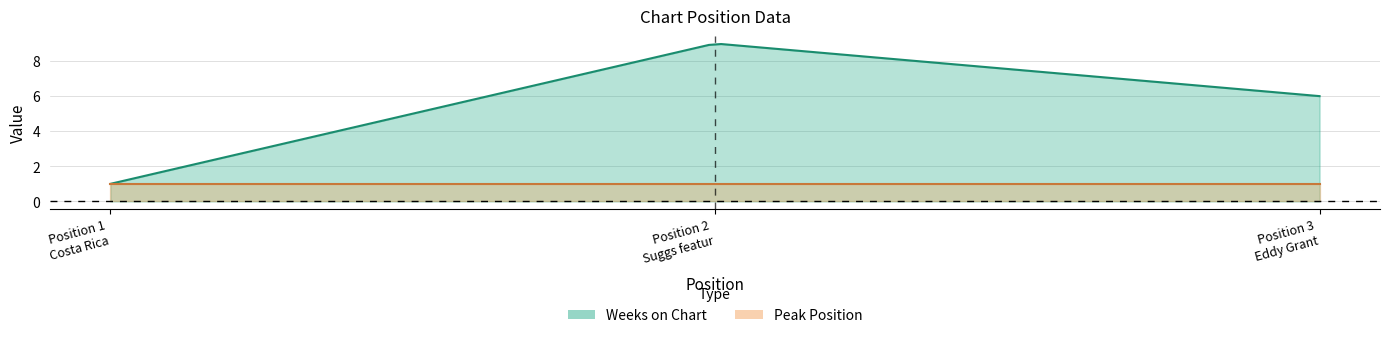

What is the maximum value for Weeks on Chart?

9